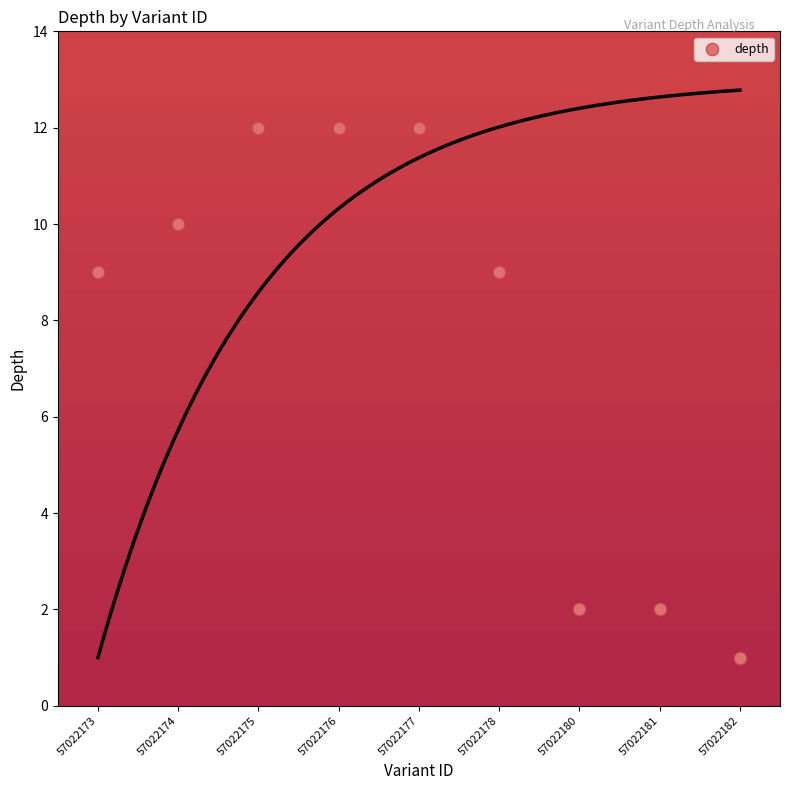

What is the range of Y values (max minus min)?

11